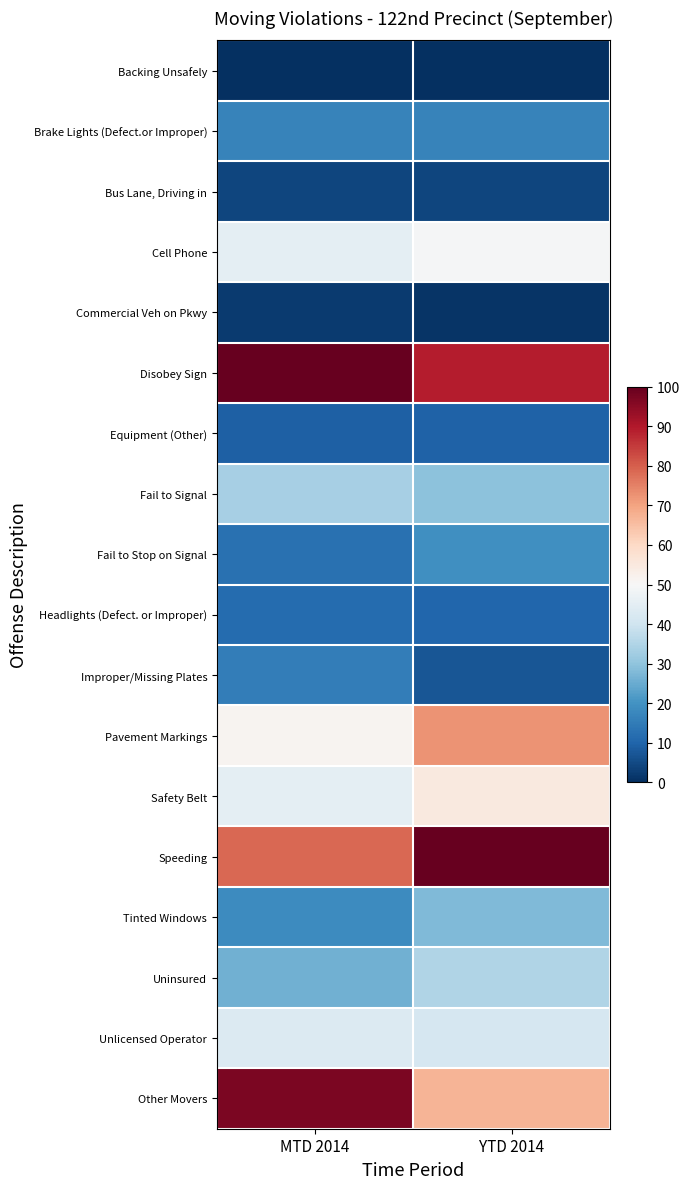

Reading left to right, extract all data points from this chart.

Backing Unsafely: MTD 2014=0.0	YTD 2014=0.0
Brake Lights (Defect.or Improper): MTD 2014=16.8	YTD 2014=16.6
Bus Lane, Driving in: MTD 2014=4.0	YTD 2014=4.1
Cell Phone: MTD 2014=45.1	YTD 2014=49.3
Commercial Veh on Pkwy: MTD 2014=2.3	YTD 2014=1.1
Disobey Sign: MTD 2014=100.0	YTD 2014=89.3
Equipment (Other): MTD 2014=9.2	YTD 2014=9.5
Fail to Signal: MTD 2014=33.5	YTD 2014=29.4
Fail to Stop on Signal: MTD 2014=12.7	YTD 2014=19.3
Headlights (Defect. or Improper): MTD 2014=11.6	YTD 2014=10.2
Improper/Missing Plates: MTD 2014=15.6	YTD 2014=7.4
Pavement Markings: MTD 2014=51.4	YTD 2014=72.4
Safety Belt: MTD 2014=45.1	YTD 2014=54.9
Speeding: MTD 2014=78.6	YTD 2014=100.0
Tinted Windows: MTD 2014=18.5	YTD 2014=27.8
Uninsured: MTD 2014=26.0	YTD 2014=35.1
Unlicensed Operator: MTD 2014=43.4	YTD 2014=41.7
Other Movers: MTD 2014=97.1	YTD 2014=67.0